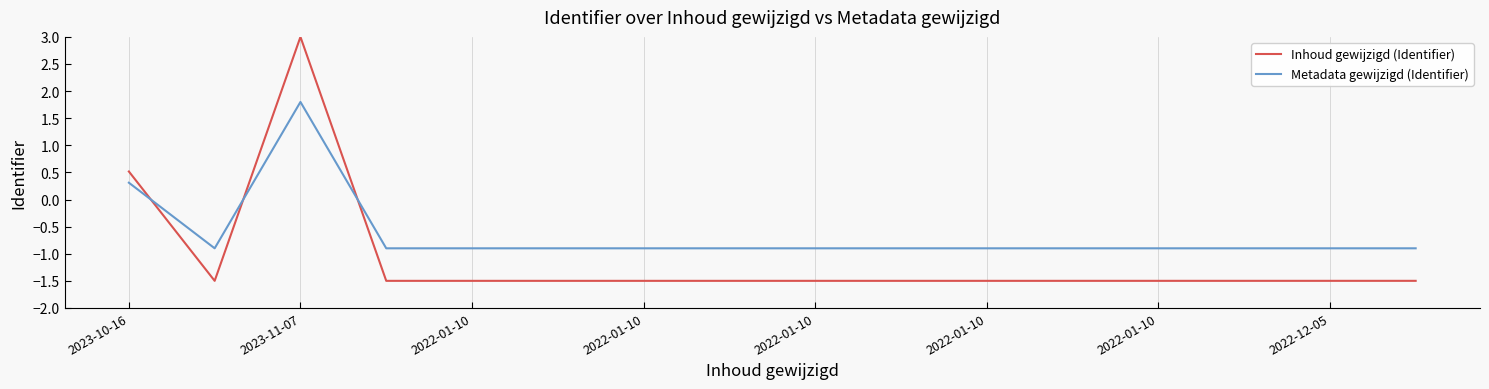

Which series has the largest total across all categories?

Metadata gewijzigd (Identifier)